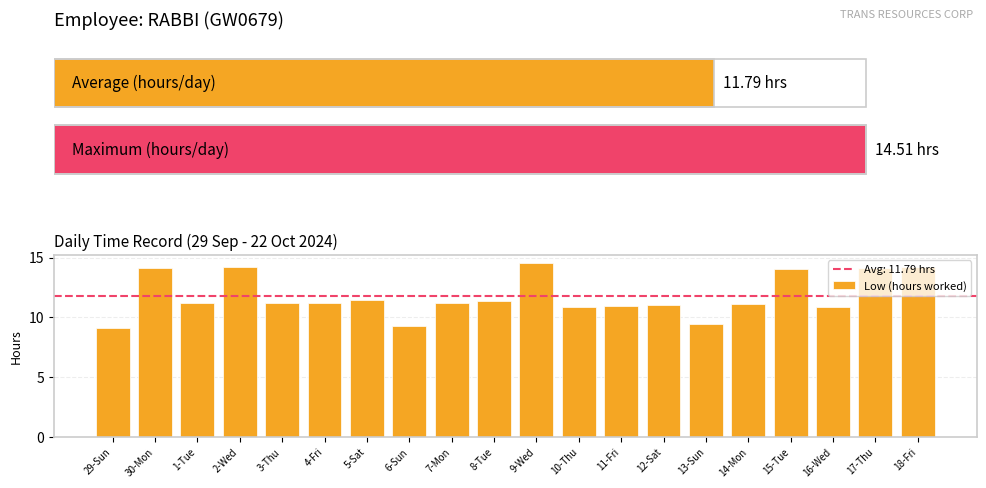

True or false: the data shows 11.2 at 7-Mon.

True